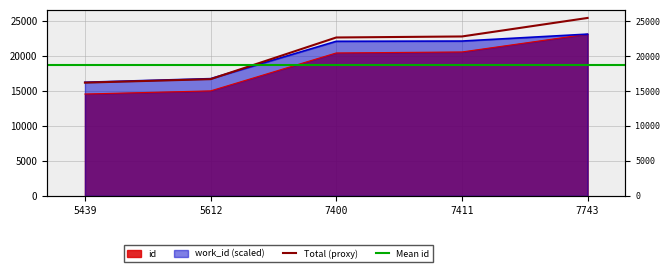

Is it true that work_id equals 16749.0 at 5612?

True